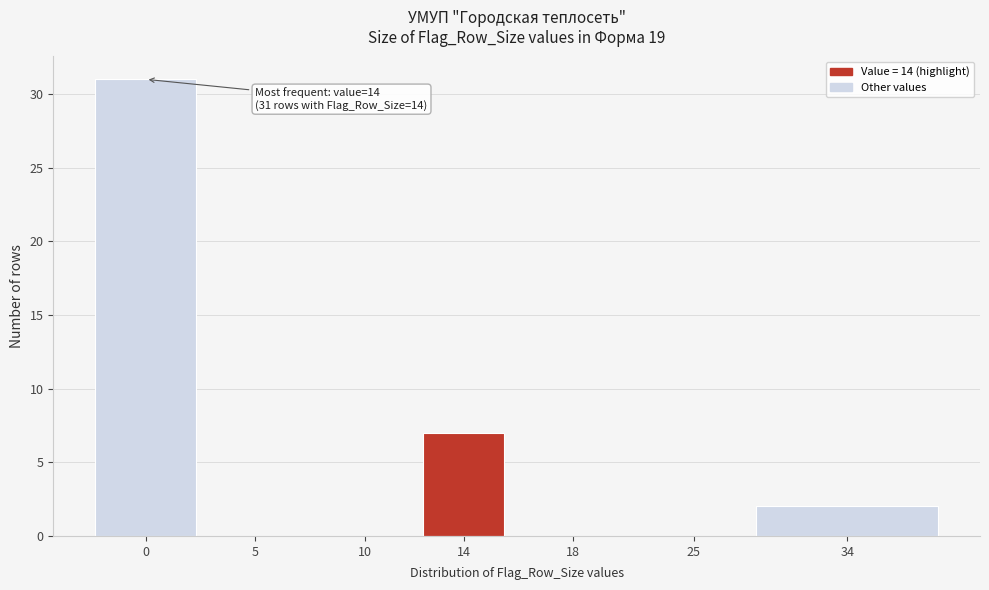

Reading right to left, list all the values displayed in this chart.

34=2	25=0	18=0	14=7	10=0	5=0	0=31